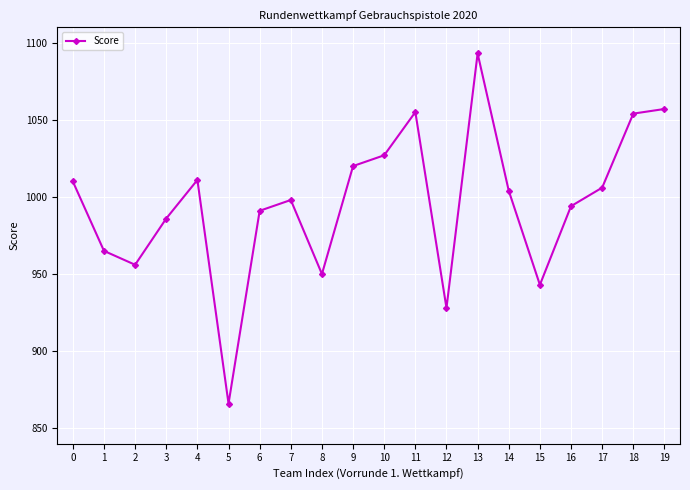

The chart shows a value of 1884 at 19. True or false?

False